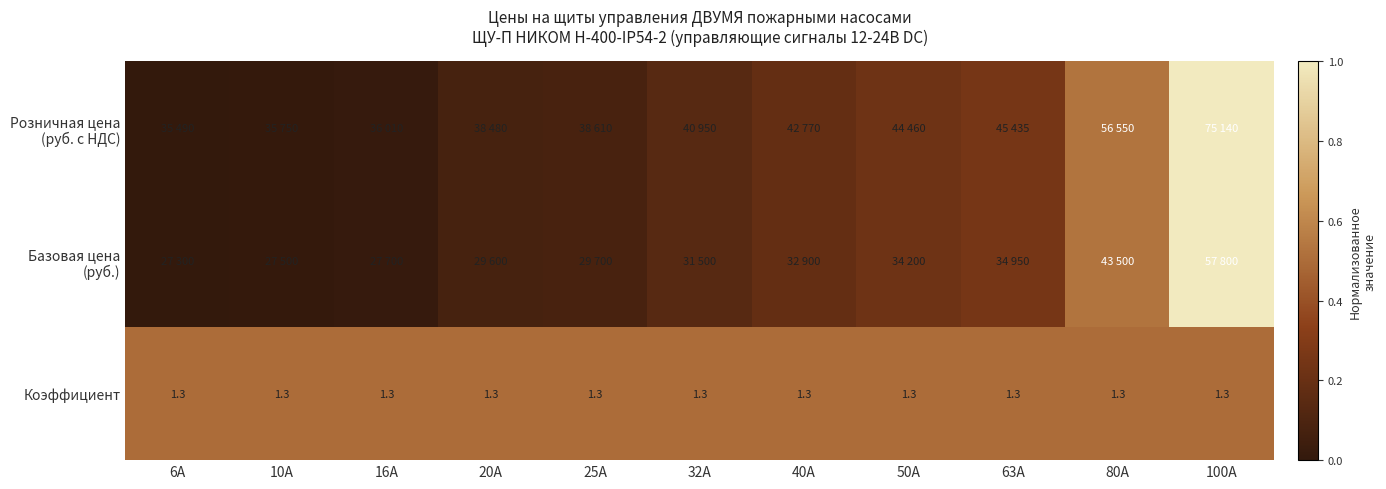

What is the difference between the maximum and minimum values in the Розничная цена (руб. с НДС) series?

1.0